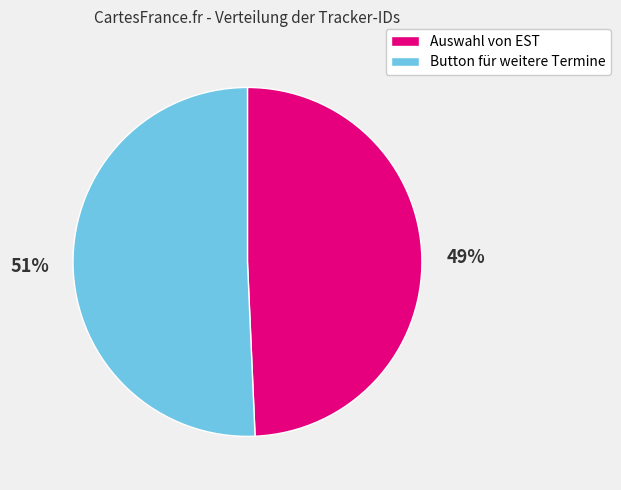

What is the majority slice?

Button für weitere Termine